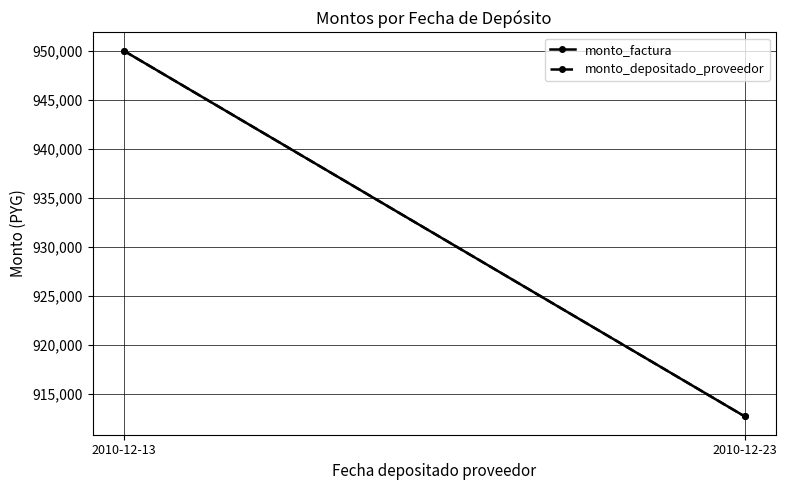

How many data points in monto_factura are less than 950000?

1